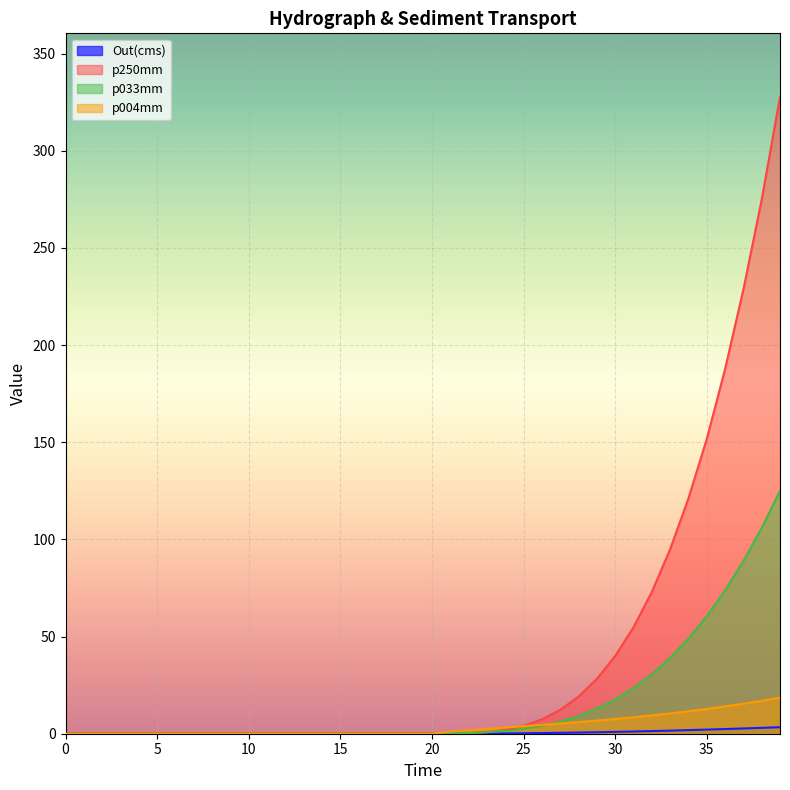

Between 25.0 and 39.0, which is larger?

39.0